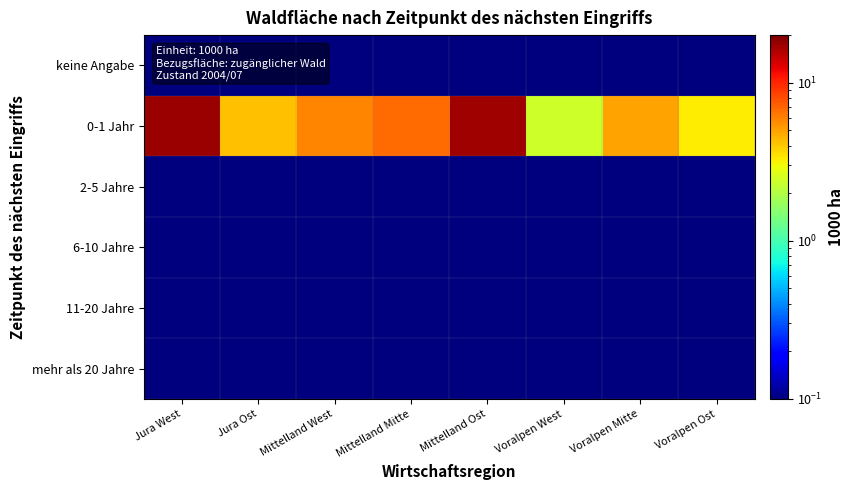

Rank the series at Voralpen Mitte from lowest to highest value.

keine Angabe, 2-5 Jahre, 6-10 Jahre, 11-20 Jahre, mehr als 20 Jahre, 0-1 Jahr